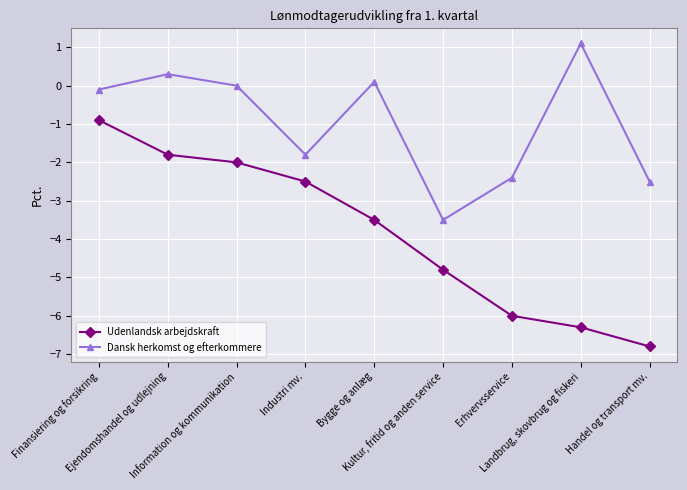

Reading right to left, what are all the values shown in this chart?

Udenlandsk arbejdskraft: Handel og transport mv.=-6.8	Landbrug, skovbrug og fiskeri=-6.3	Erhvervsservice=-6.0	Kultur, fritid og anden service=-4.8	Bygge og anlæg=-3.5	Industri mv.=-2.5	Information og kommunikation=-2.0	Ejendomshandel og udlejning=-1.8	Finansiering og forsikring=-0.9
Dansk herkomst og efterkommere: Handel og transport mv.=-2.5	Landbrug, skovbrug og fiskeri=1.1	Erhvervsservice=-2.4	Kultur, fritid og anden service=-3.5	Bygge og anlæg=0.1	Industri mv.=-1.8	Information og kommunikation=0.0	Ejendomshandel og udlejning=0.3	Finansiering og forsikring=-0.1